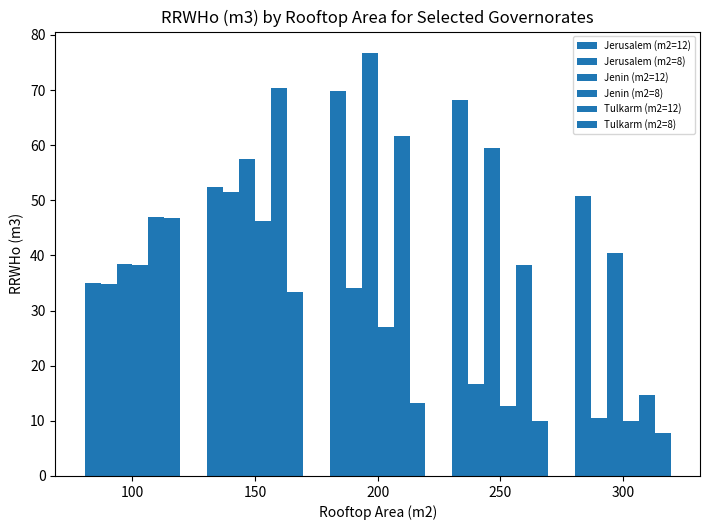

What is the spread (max minus min) of values at 100?

12.1